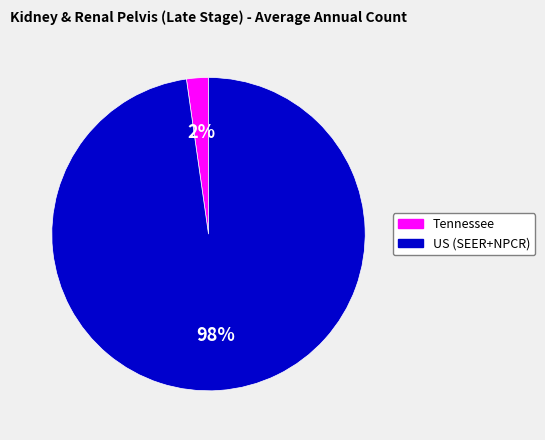

Rank the categories by value from highest to lowest.

US (SEER+NPCR), Tennessee